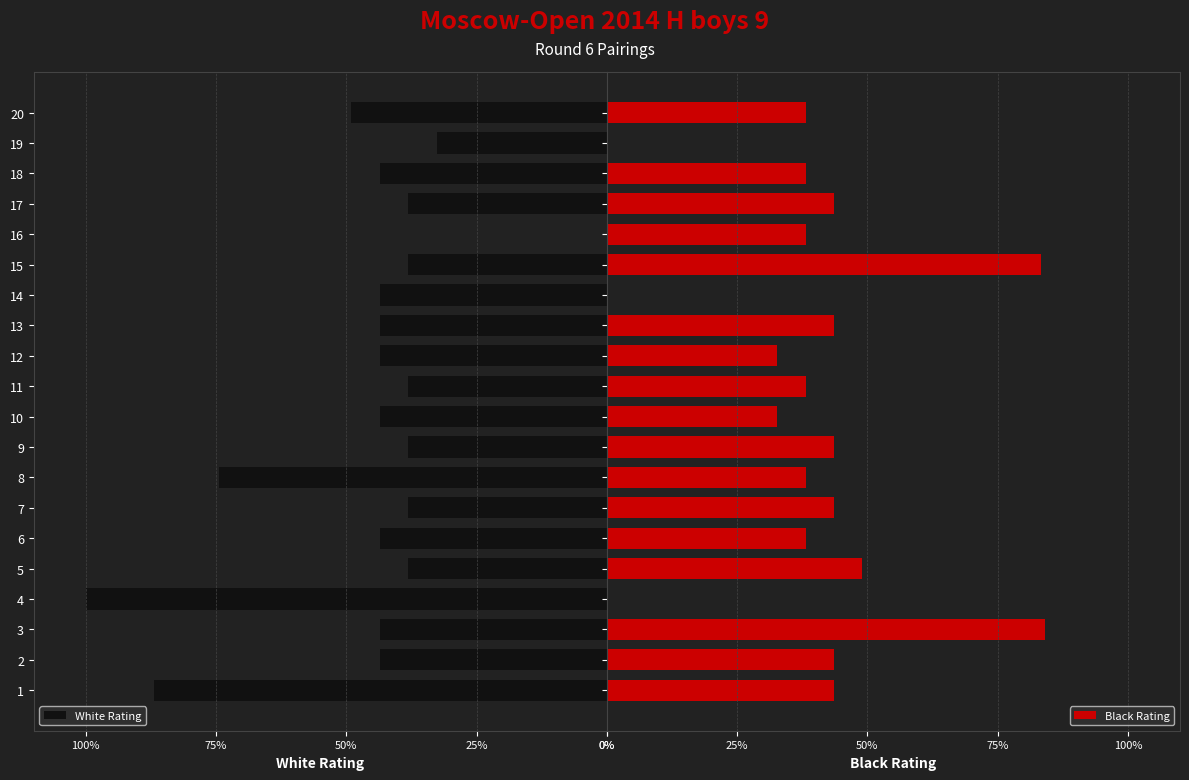

True or false: White Rating has a value of 64.8 at 10.

False